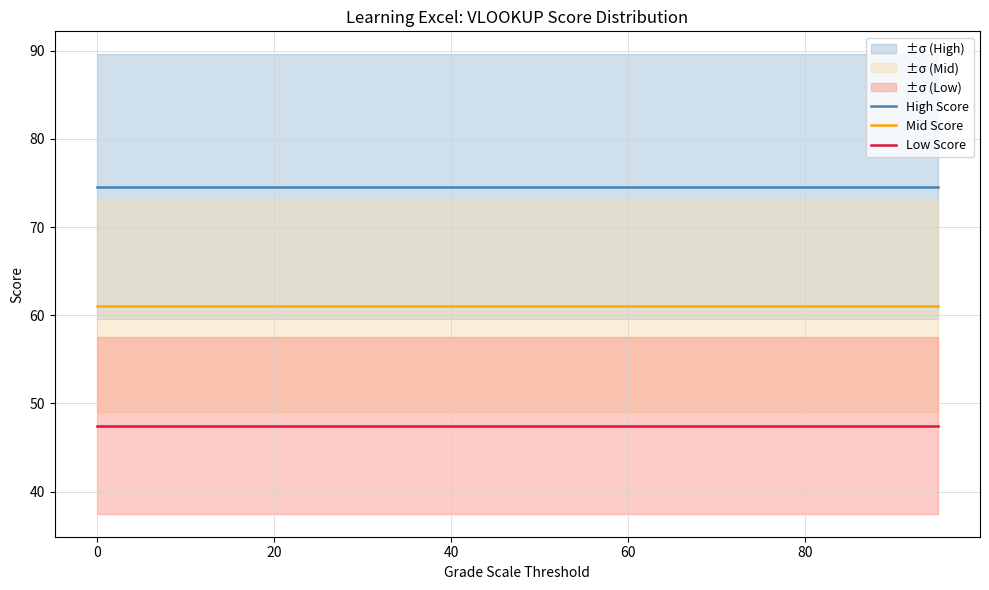

What is the lowest value of the Low Score series?

47.5